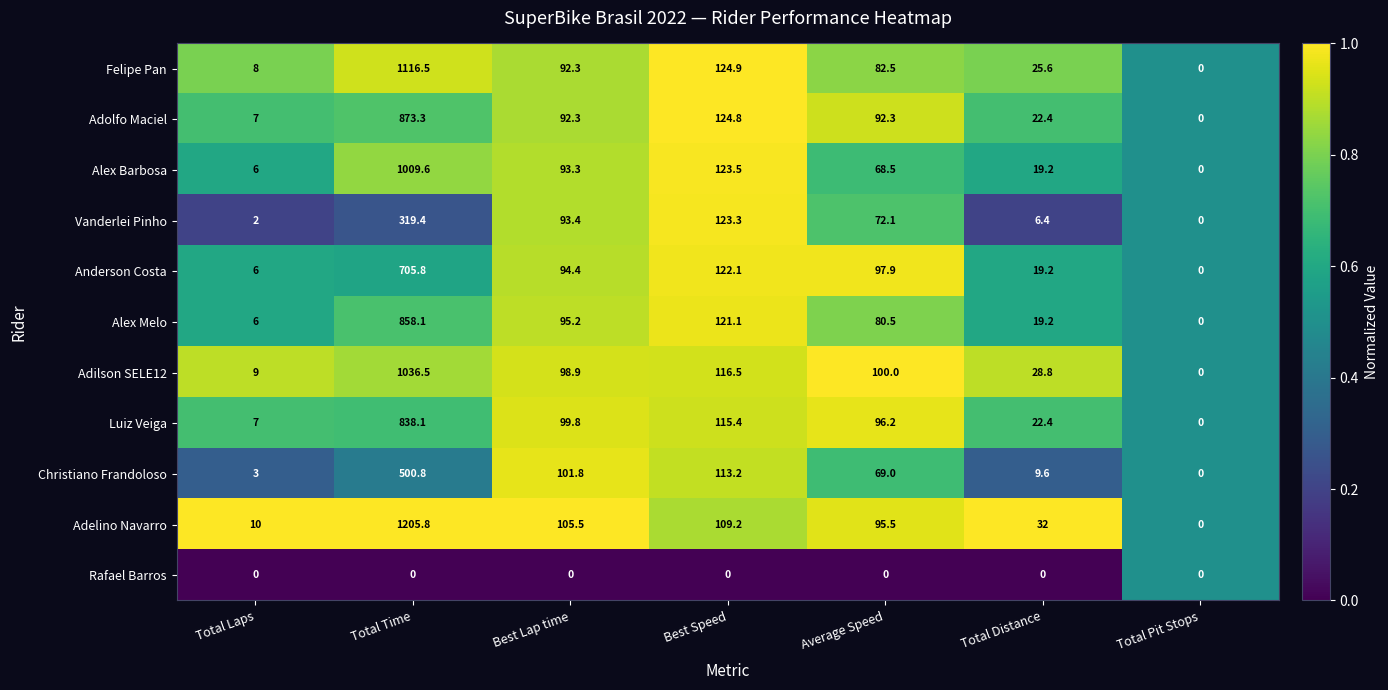

What is the sum of the Vanderlei Pinho values at Total Distance and Best Lap time?

99.8